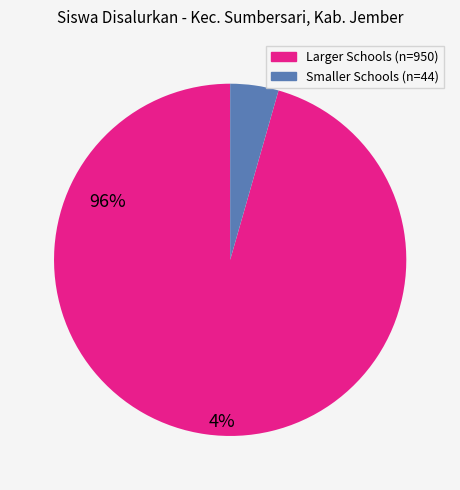

Is there a majority slice in this chart?

Yes